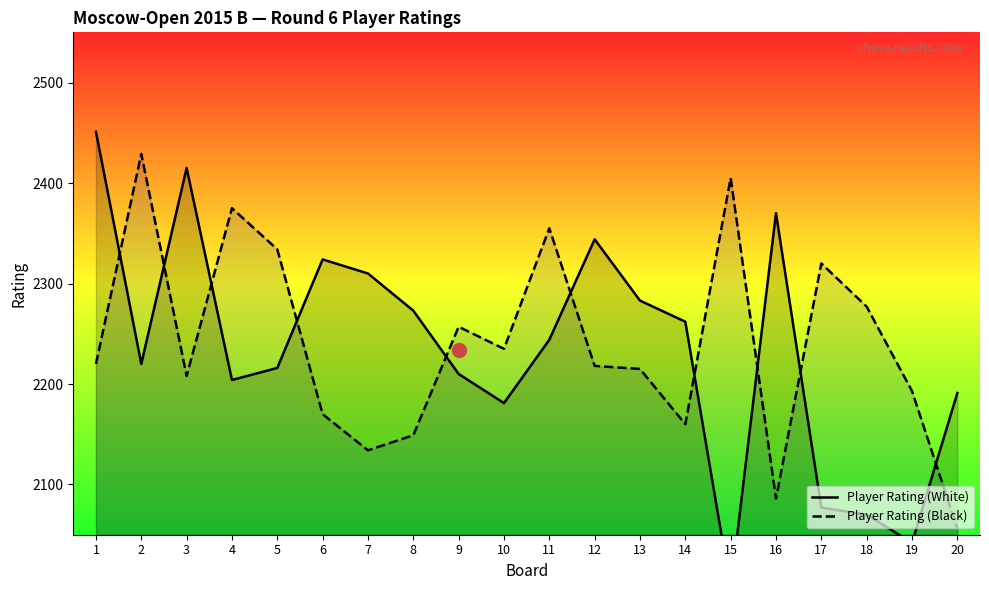

How many times do Player Rating (White) and Player Rating (Black) cross each other?

10